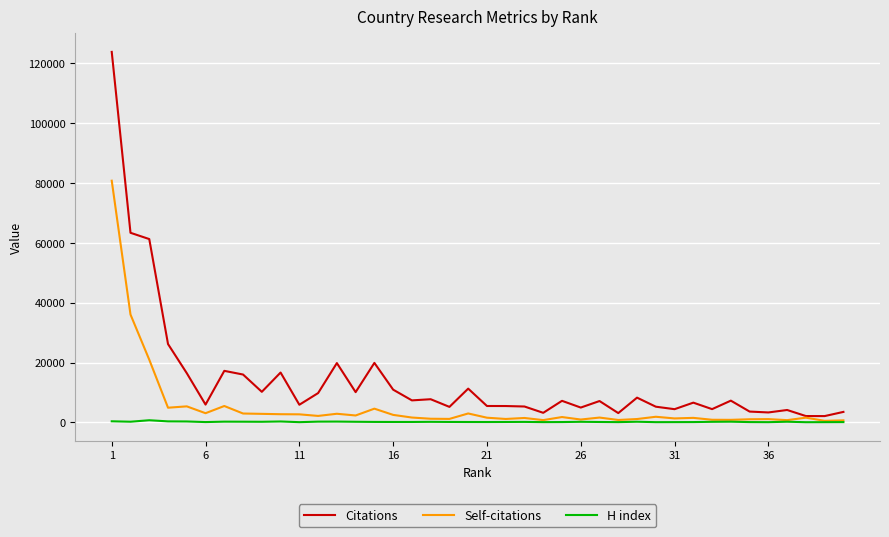

What is the greatest value displayed?

123821